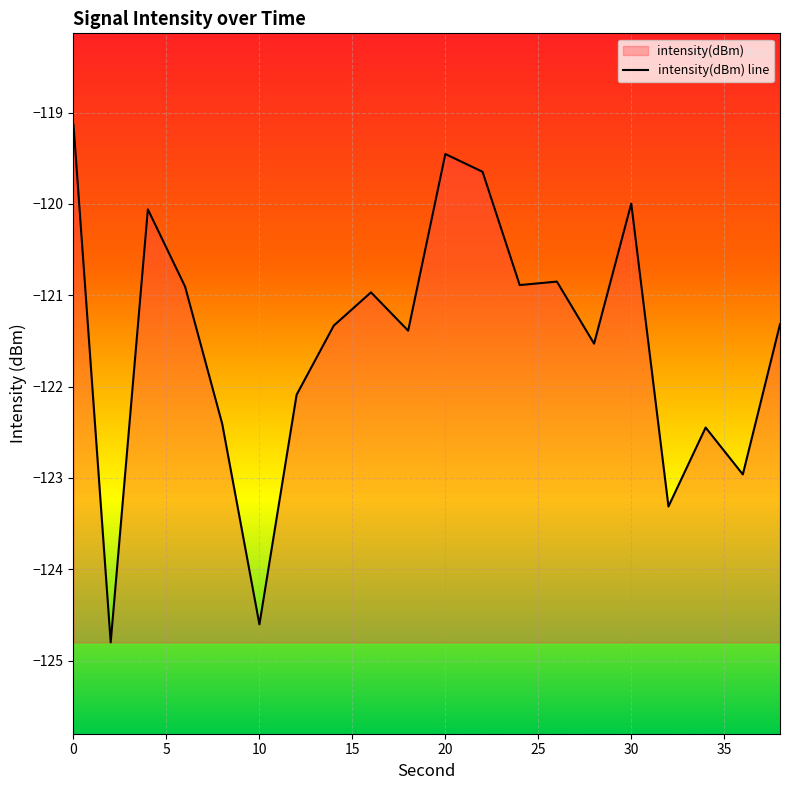

What is the maximum value shown in the chart?

-119.1